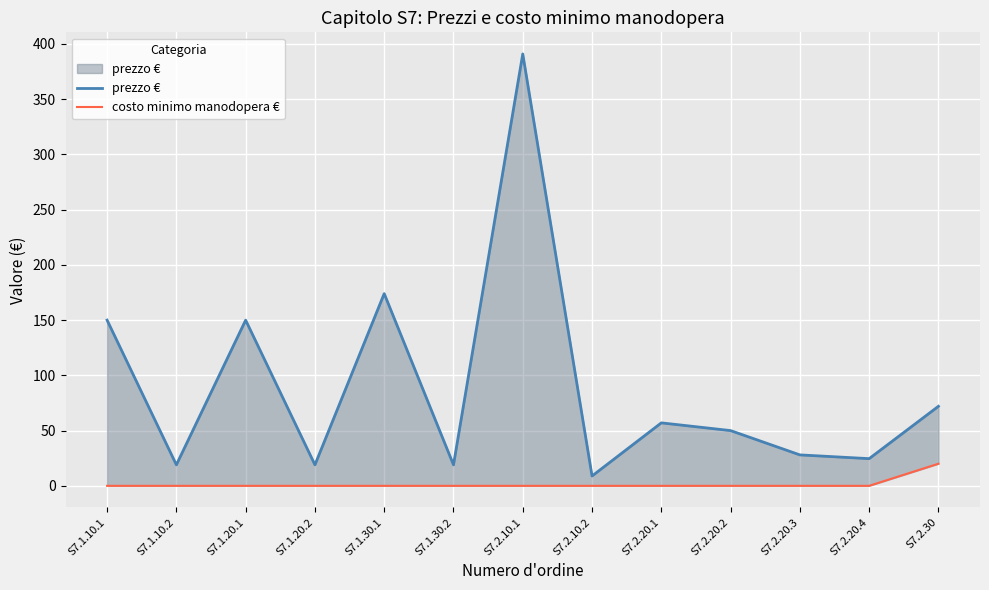

True or false: costo minimo manodopera € and prezzo € cross at least once.

False